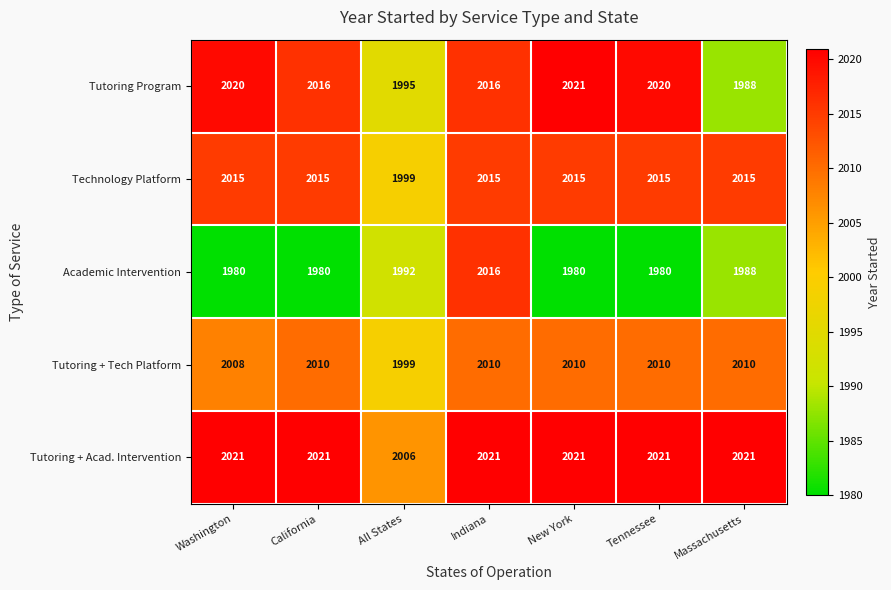

What is the lowest value of the Tutoring Program series?

1988